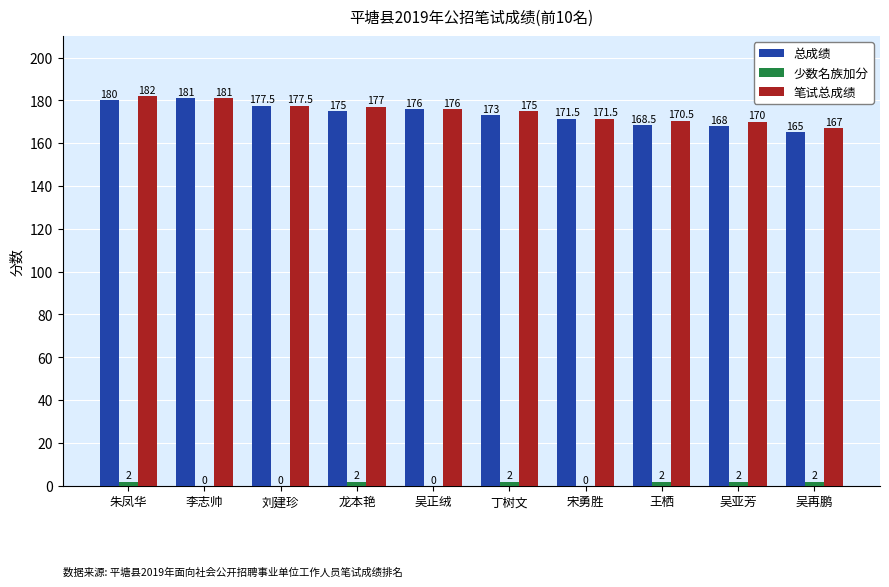

What is the maximum value shown in the chart?

182.0